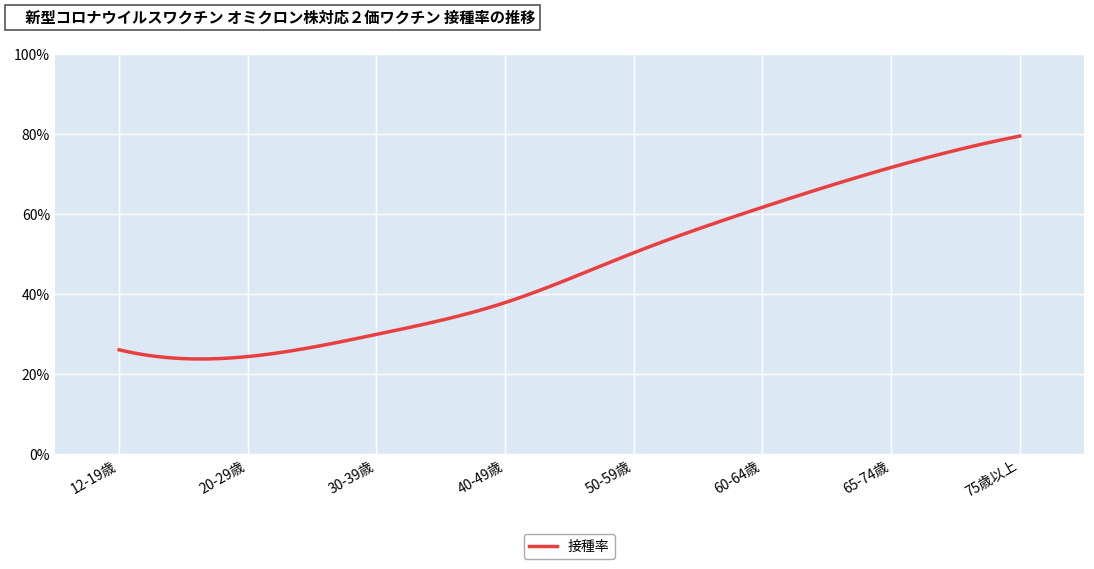

Does the chart display data point markers on the line(s)?

No